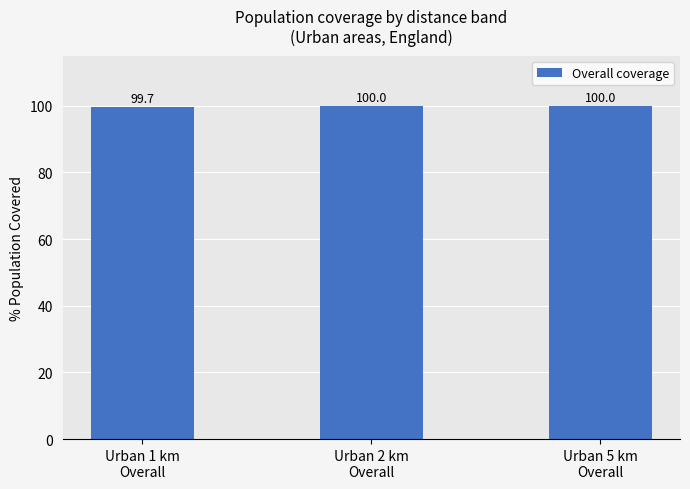

What is the greatest value displayed?

100.0